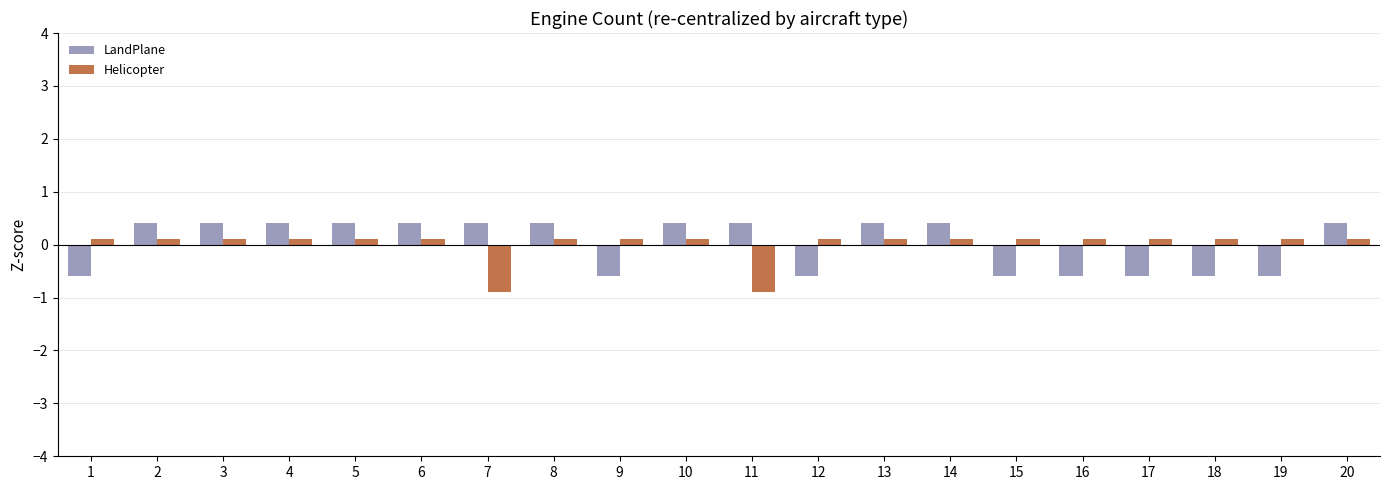

Which series changed the most between 3 and 7?

Helicopter